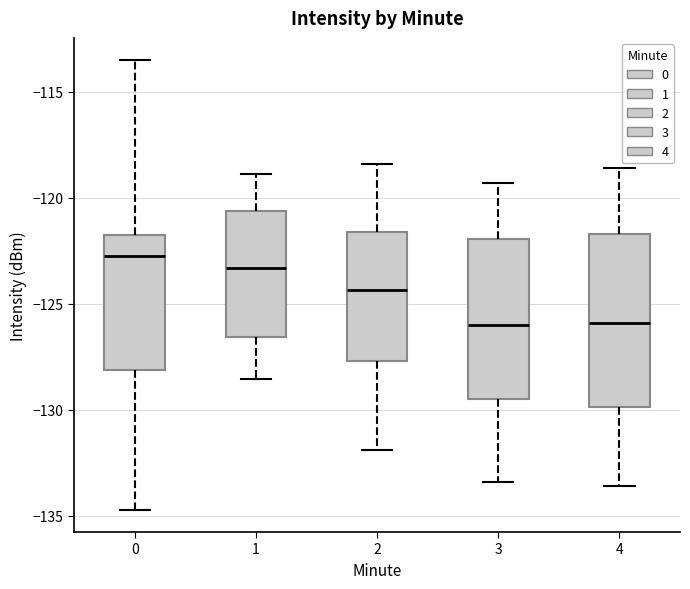

Reading left to right, read every box against the y-axis: the position of its median line, the range the box covers, and the ends of its whiskers. The values are not printed on the chart, so give them approximately, as read against the axis.

0: median -123.0, box -128.0 to -122.0, whiskers -134.5 to -113.5
1: median -123.5, box -126.5 to -120.5, whiskers -128.5 to -119.0
2: median -124.5, box -127.5 to -121.5, whiskers -132.0 to -118.5
3: median -126.0, box -129.5 to -122.0, whiskers -133.5 to -119.5
4: median -126.0, box -130.0 to -121.5, whiskers -133.5 to -118.5